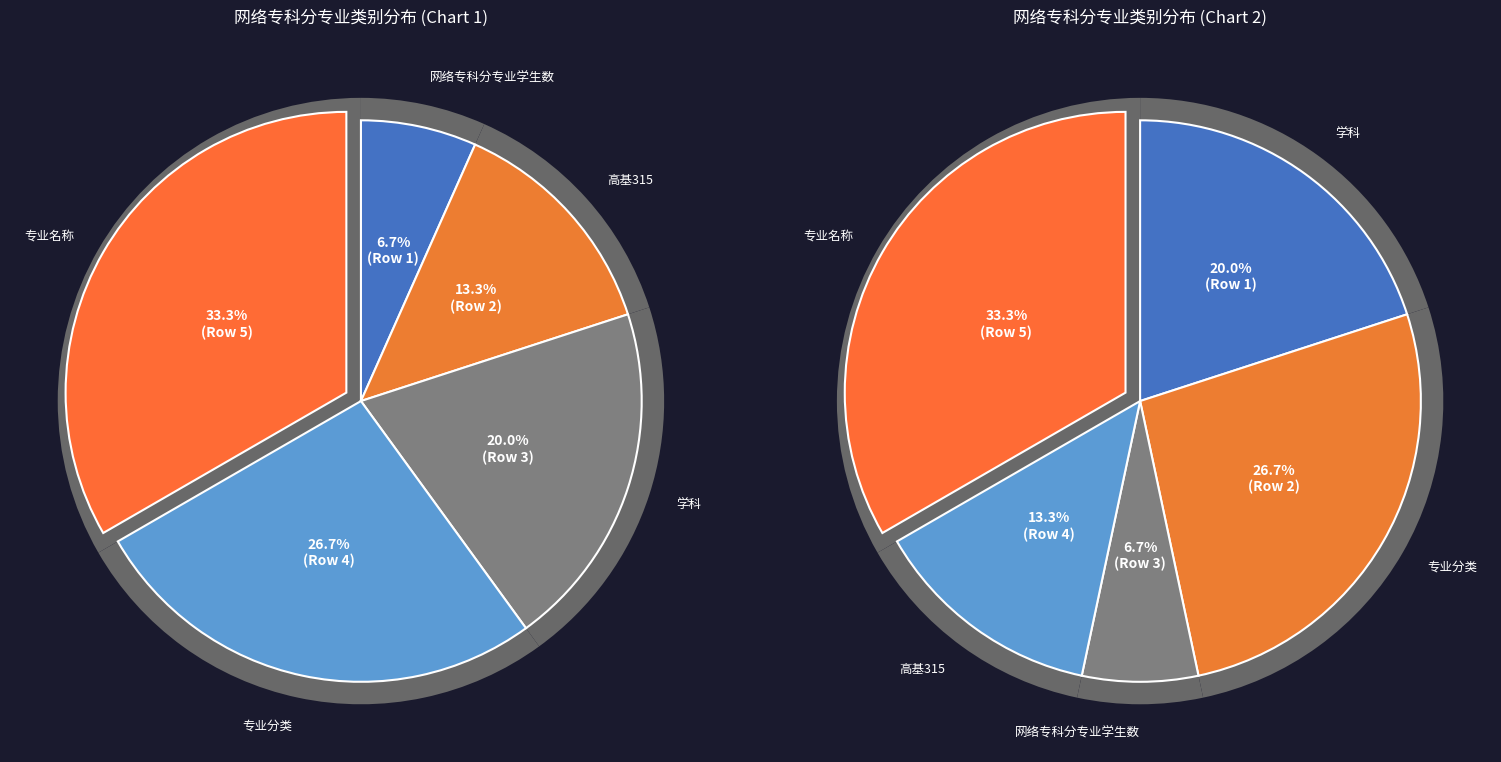

How many segments does this pie chart have?

5